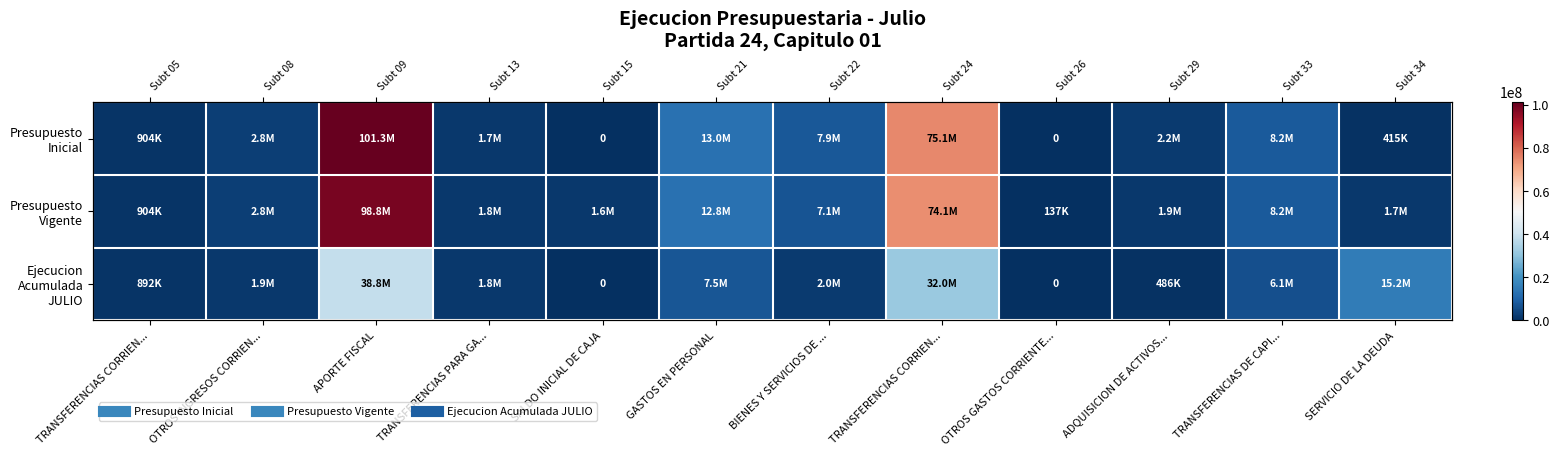

Is it true that Presupuesto Vigente equals 7083413 at BIENES Y SERVICIOS DE ...?

True